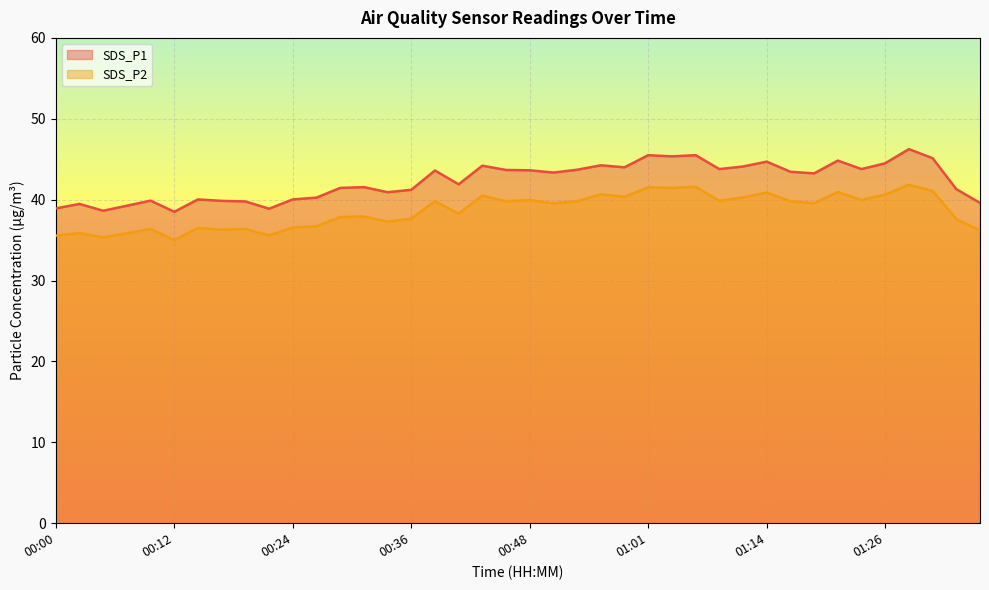

True or false: SDS_P1 has a value of 9.5 at 00:22.

False